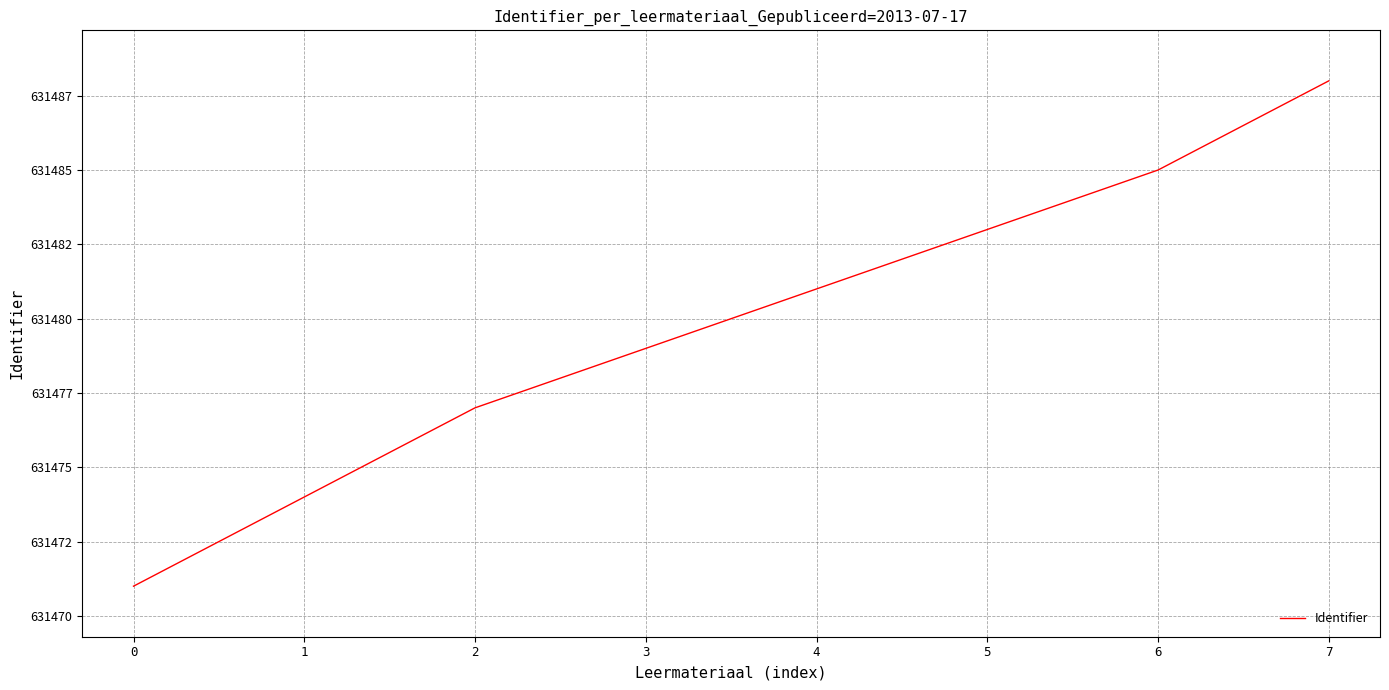

Reading right to left, transcribe all the data shown in this chart.

7=631488	6=631485	5=631483	4=631481	3=631479	2=631477	1=631474	0=631471